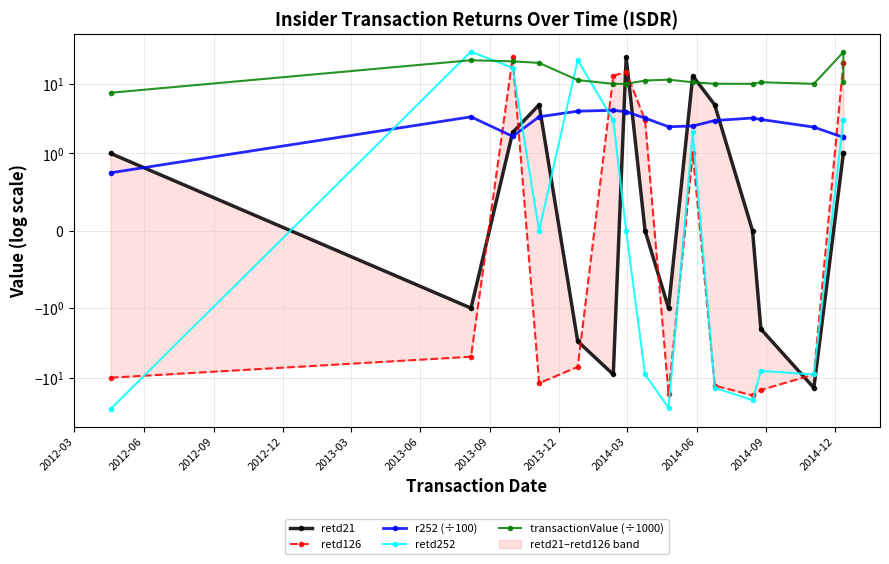

Rank the series at 2014-06 from highest to lowest value.

retd21, transactionValue (÷1000), r252 (÷100), retd252, retd126